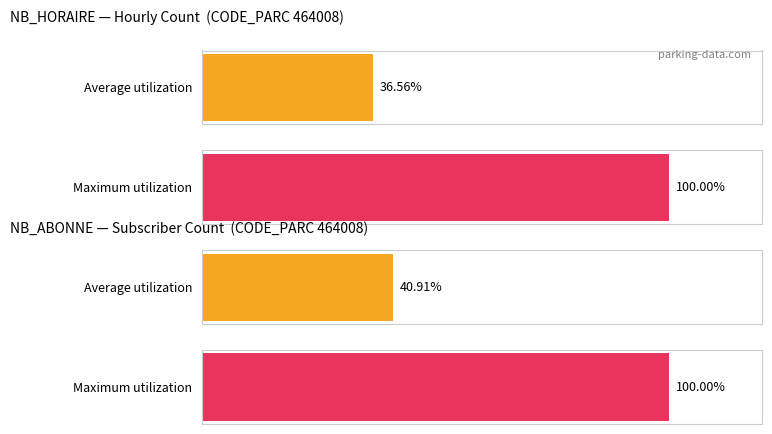

Does the chart contain any negative values?

No